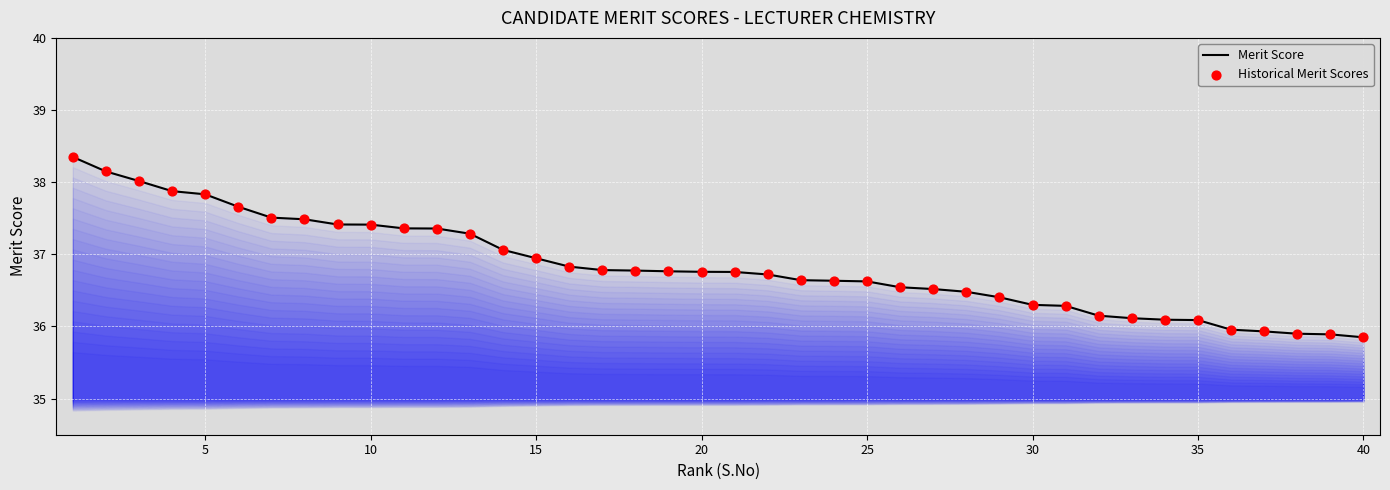

At how many categories does at least one series exceed 36?

35